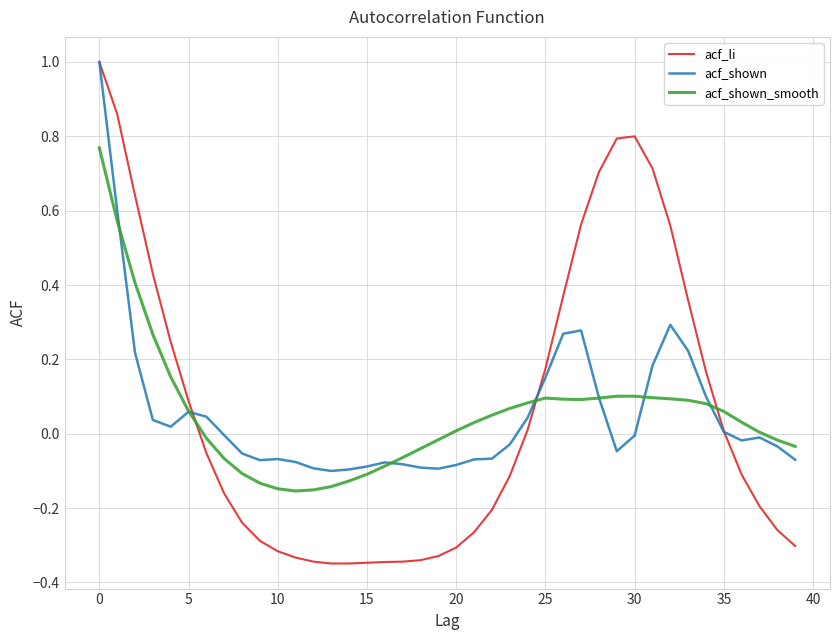

What is the difference between the second highest and minimum values in the acf_shown series?

0.7